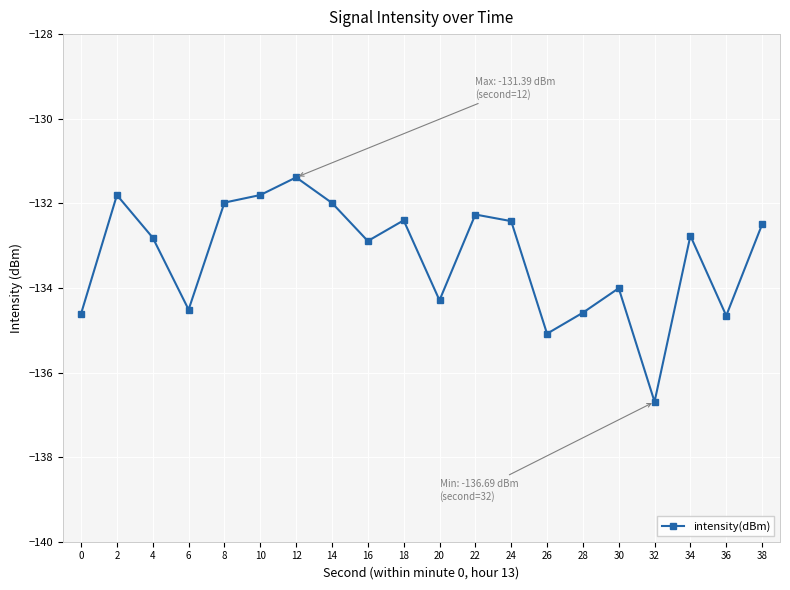

What is the sum of all values?

-2665.5